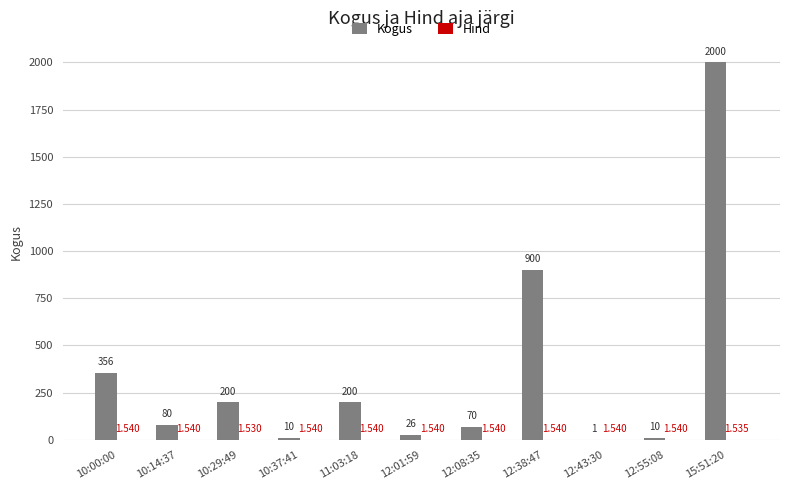

Which series changed the most between 10:14:37 and 12:38:47?

Kogus